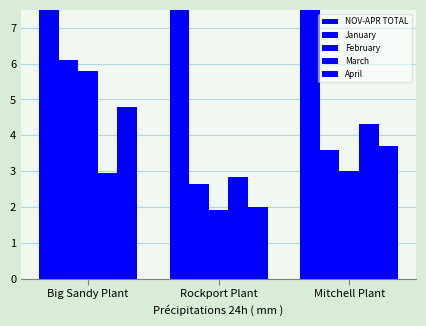

Is it true that April equals 368914 at Mitchell Plant?

True